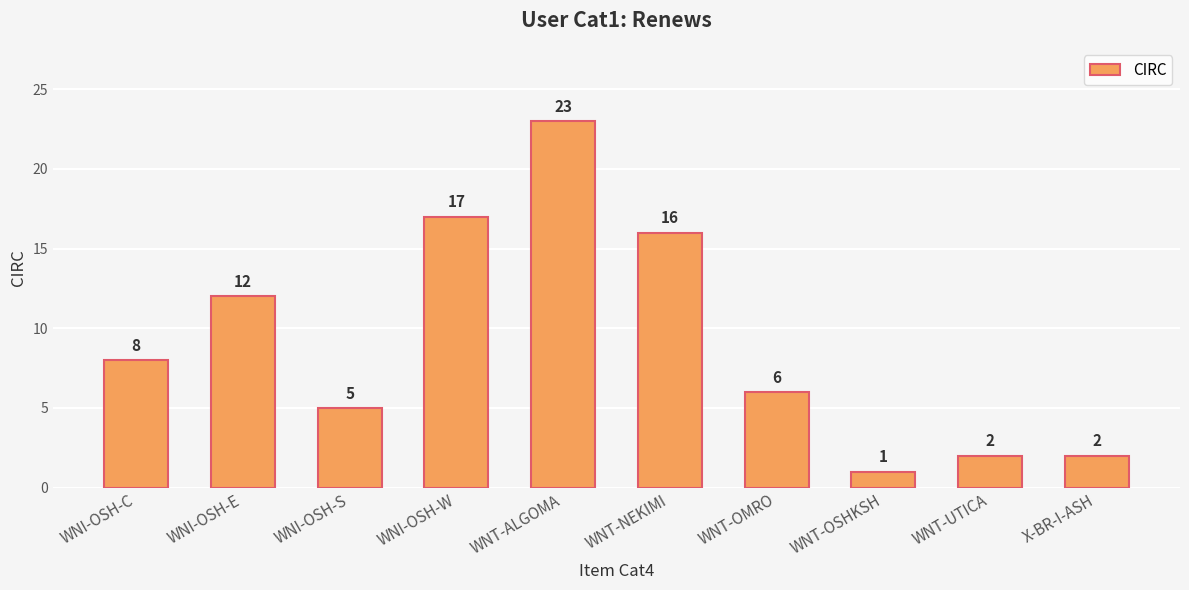

The chart shows a value of 28 at WNI-OSH-W. True or false?

False